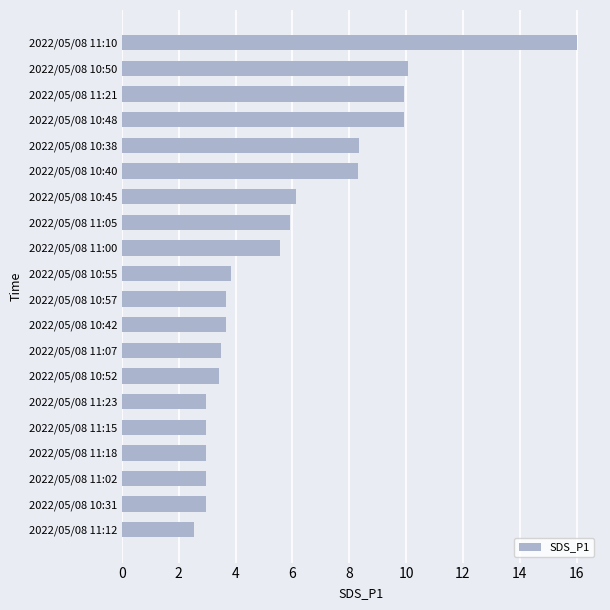

How many bars are there in total?

20